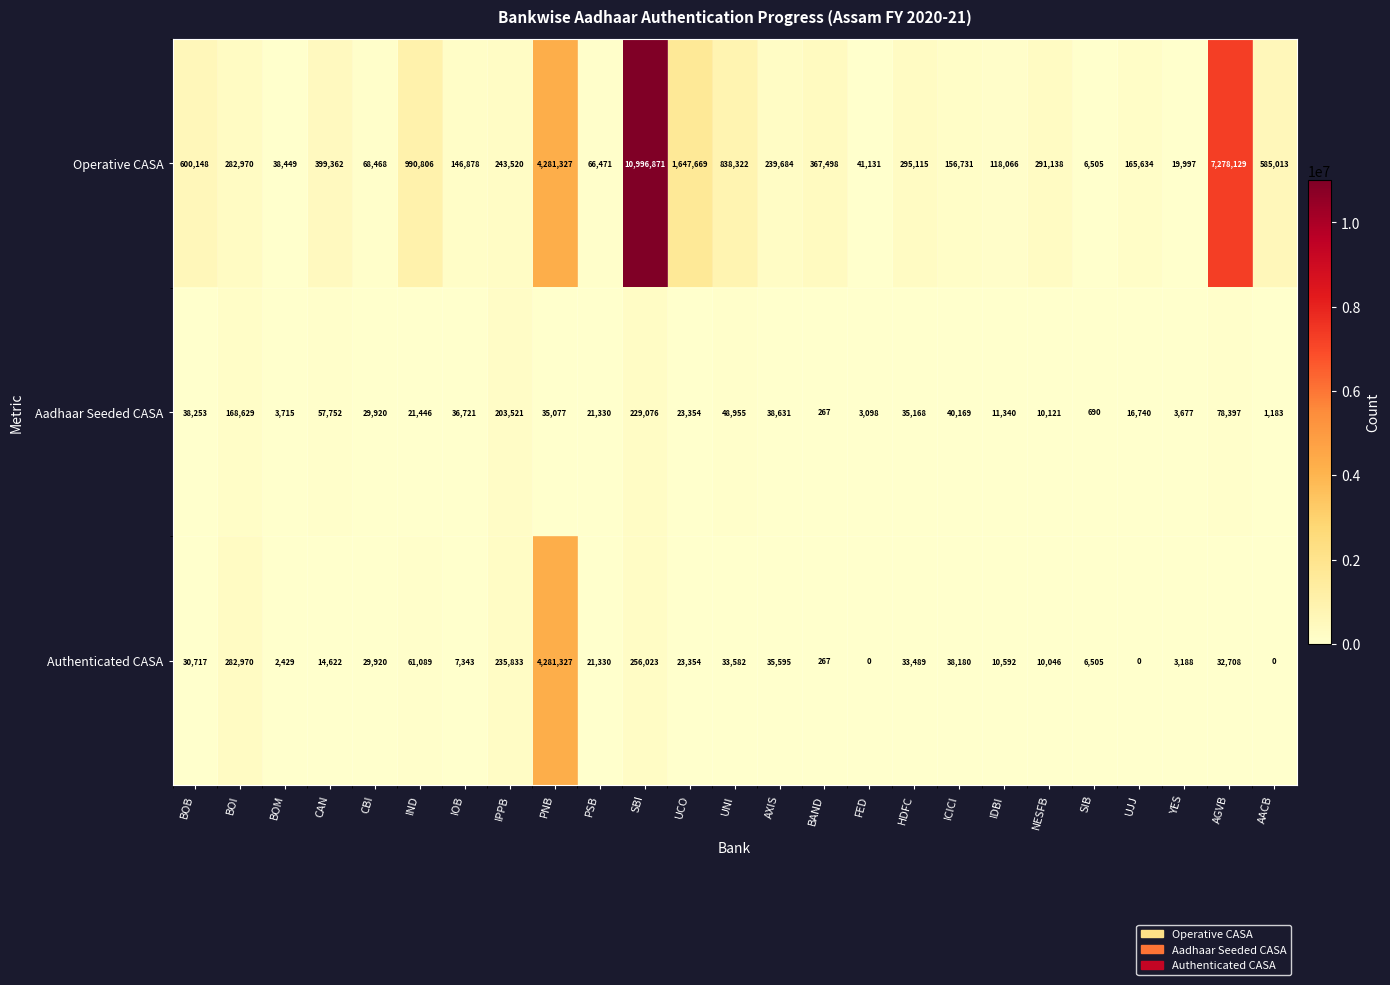

List the series in order of their peak value, highest first.

Operative CASA, Authenticated CASA, Aadhaar Seeded CASA